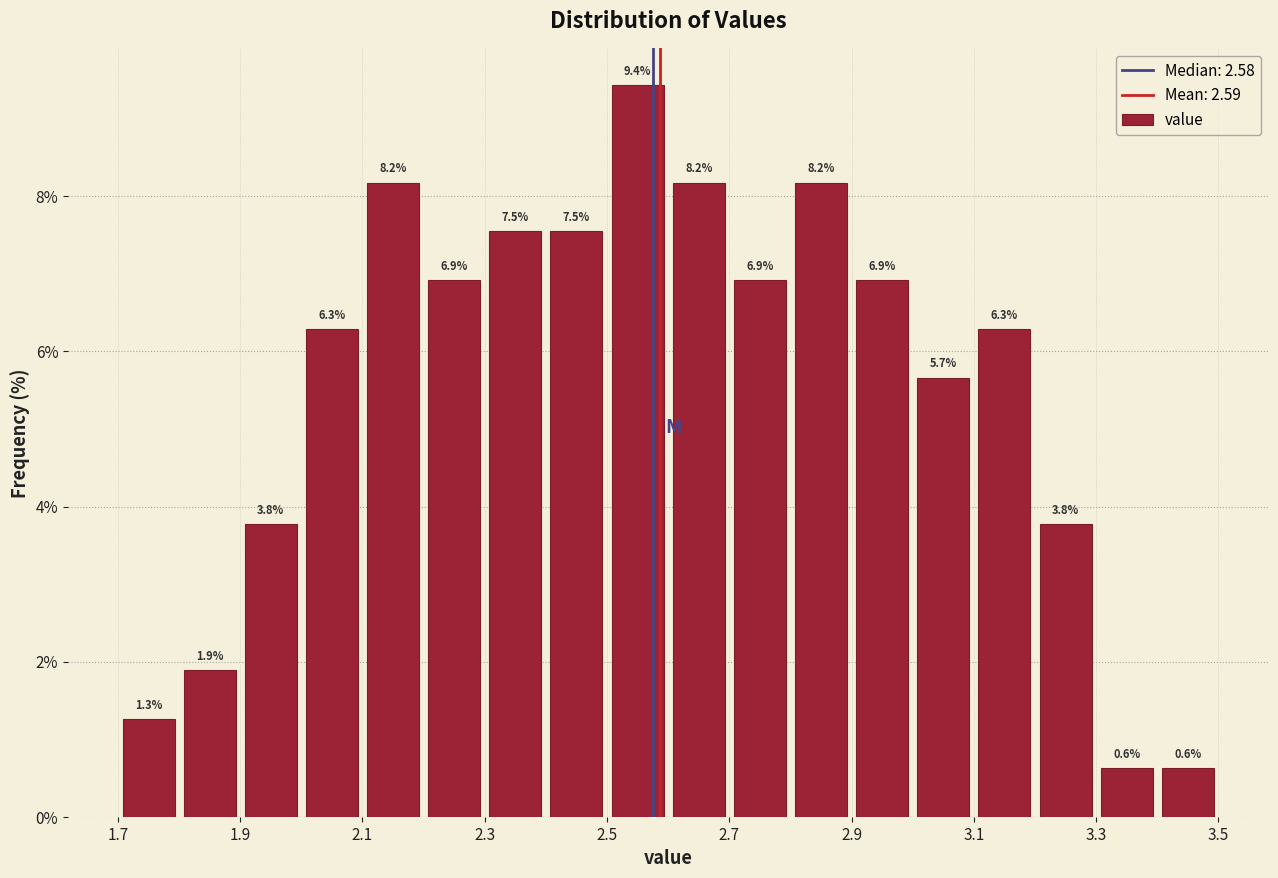

How tall is the bar that spans 2.2 to 2.3 on the x-axis?

6.9